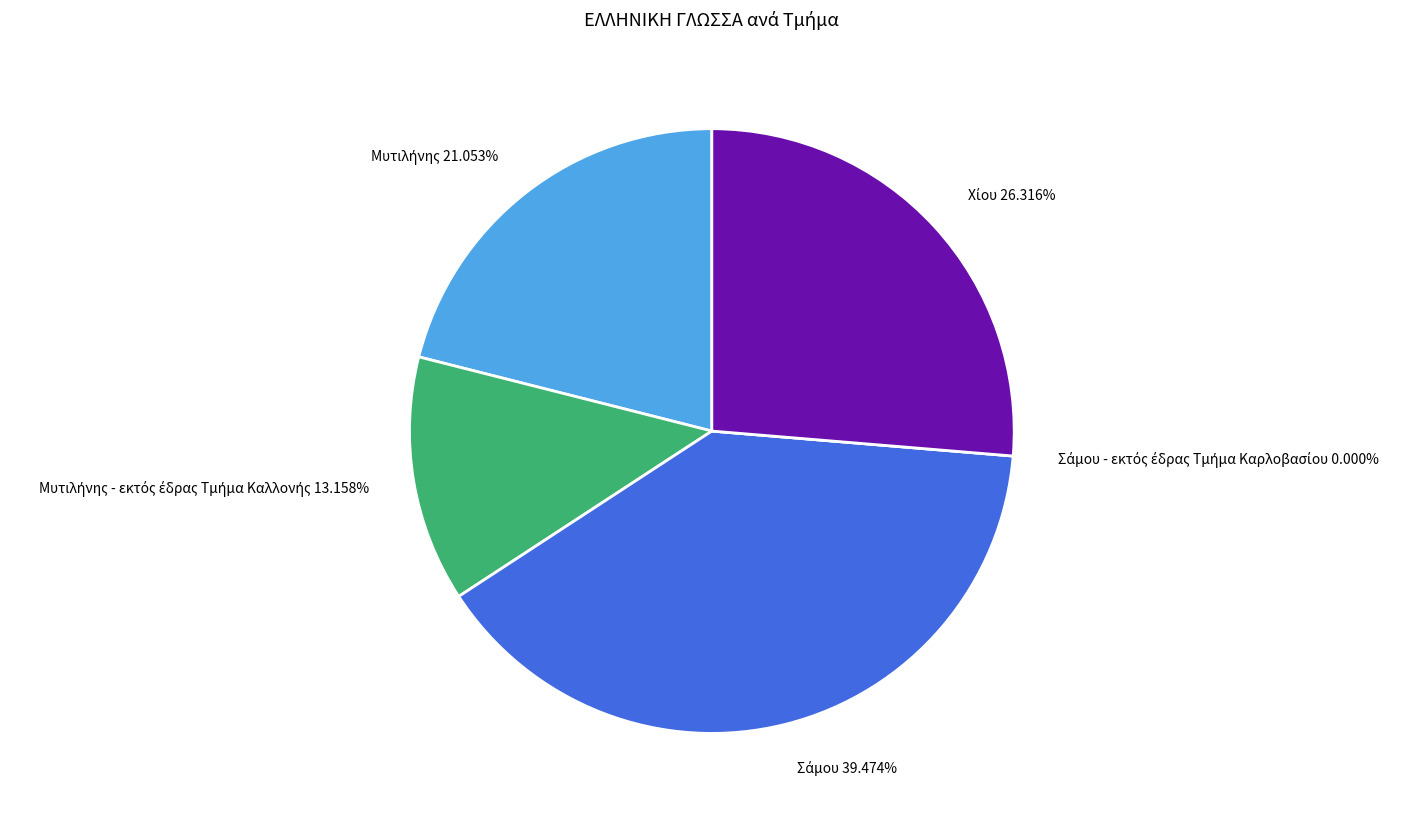

The Μυτιλήνης slice represents 13% of the pie. True or false?

False